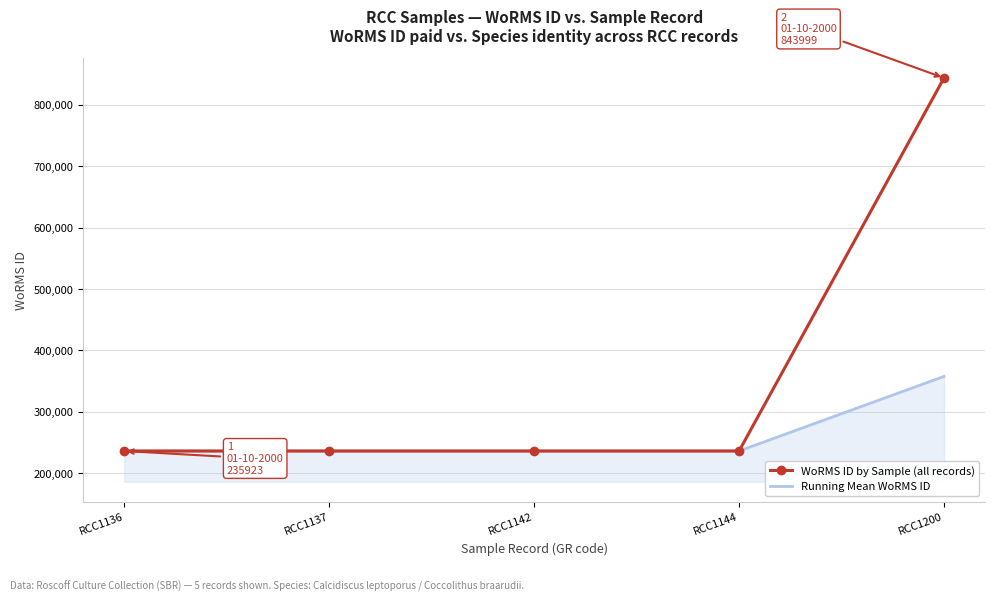

Reading right to left, list all the values displayed in this chart.

WoRMS ID by Sample (all records): 843999.0	235923.0	235923.0	235923.0	235923.0
Running Mean WoRMS ID: 357538.2	235923.0	235923.0	235923.0	235923.0